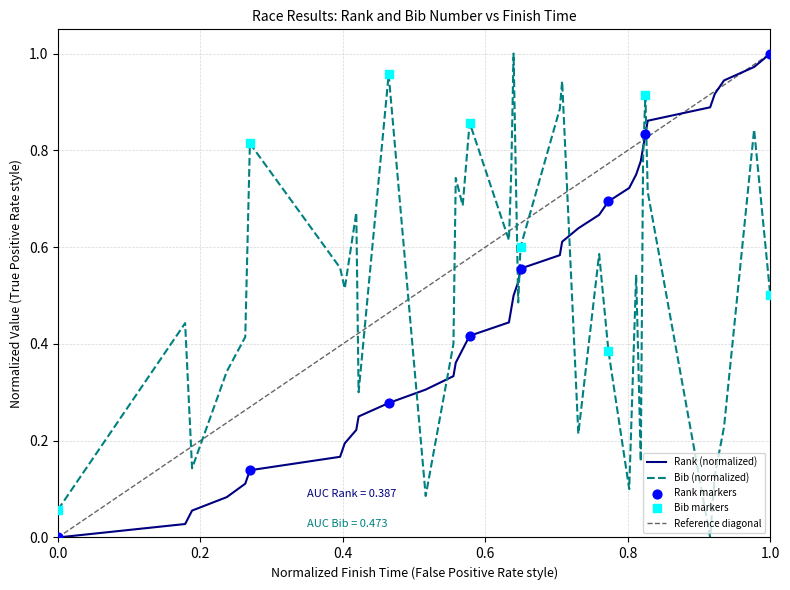

Is the value of Rank at 7 greater than the value of Bib at 19?

No